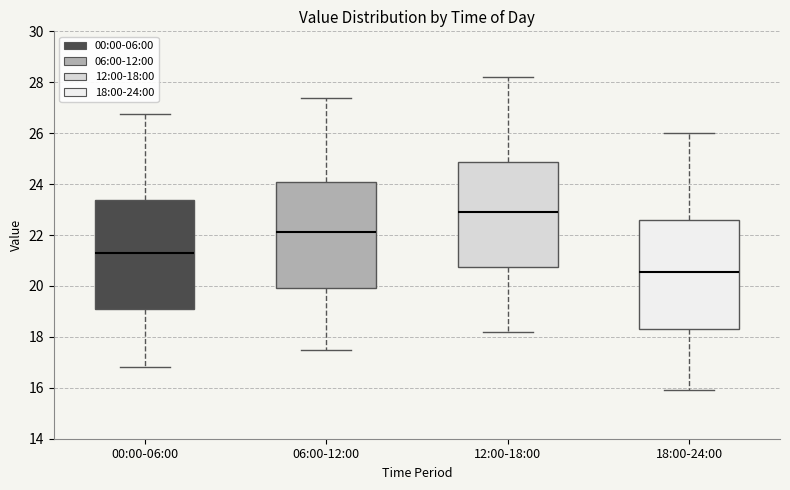

Which box's median line is the lowest?

18:00-24:00